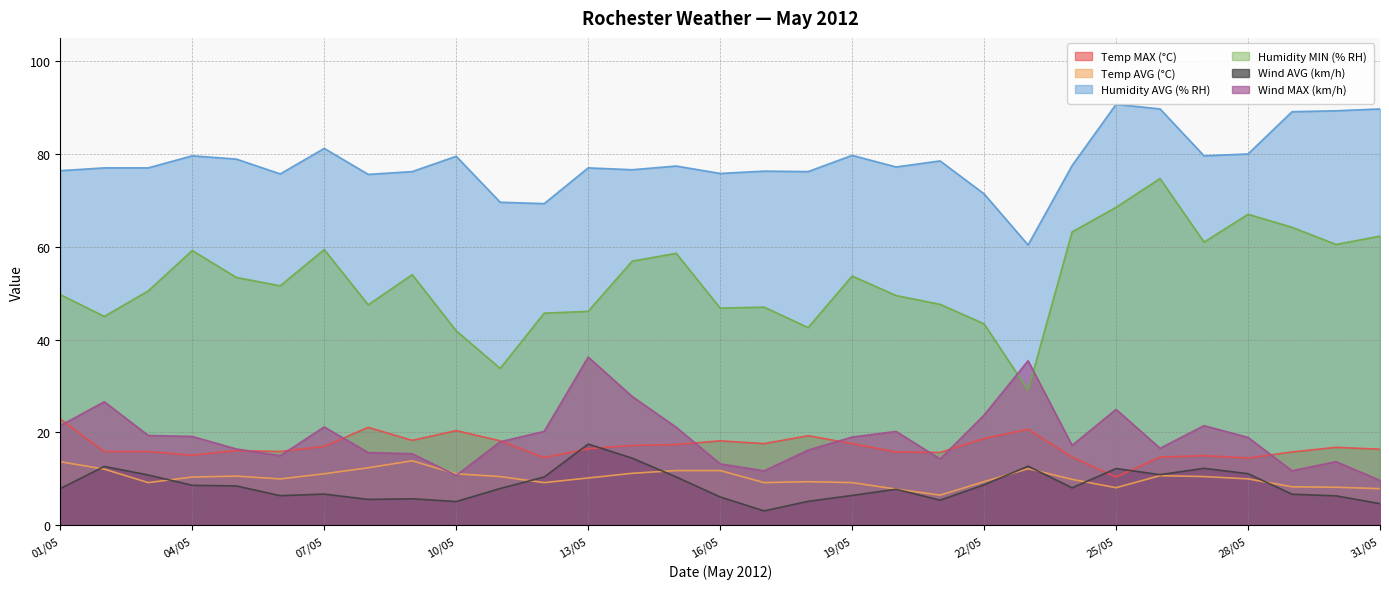

How many interior local peaks does the Humidity MIN (% RH) series have?

8